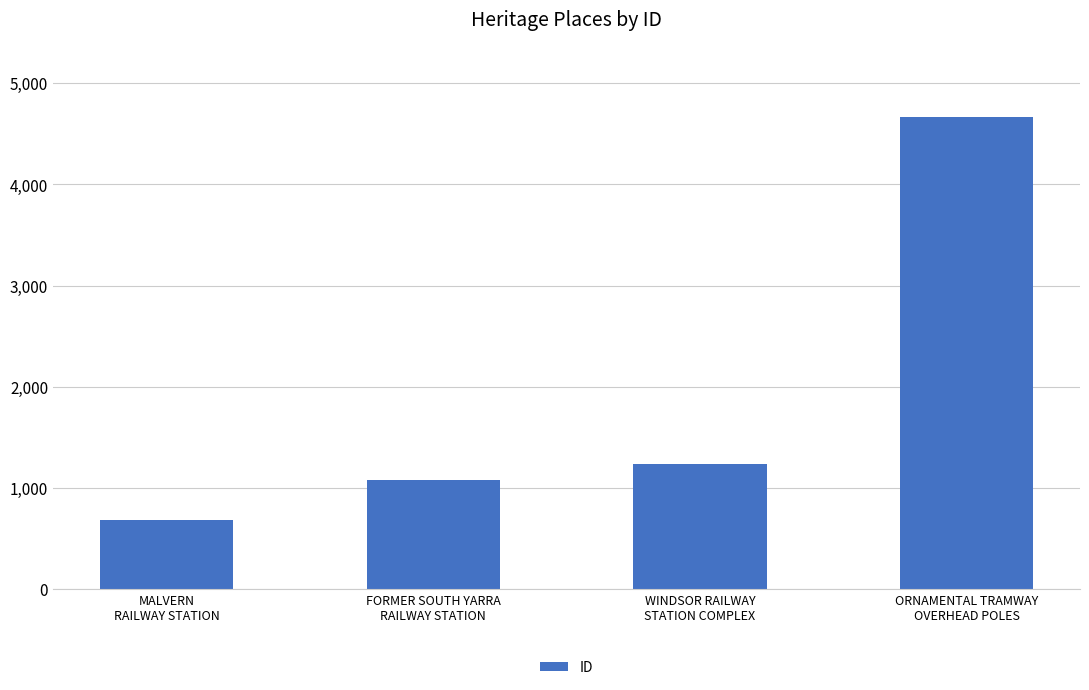

Reading left to right, transcribe all the data shown in this chart.

MALVERN
RAILWAY STATION=682	FORMER SOUTH YARRA
RAILWAY STATION=1081	WINDSOR RAILWAY
STATION COMPLEX=1235	ORNAMENTAL TRAMWAY
OVERHEAD POLES=4666